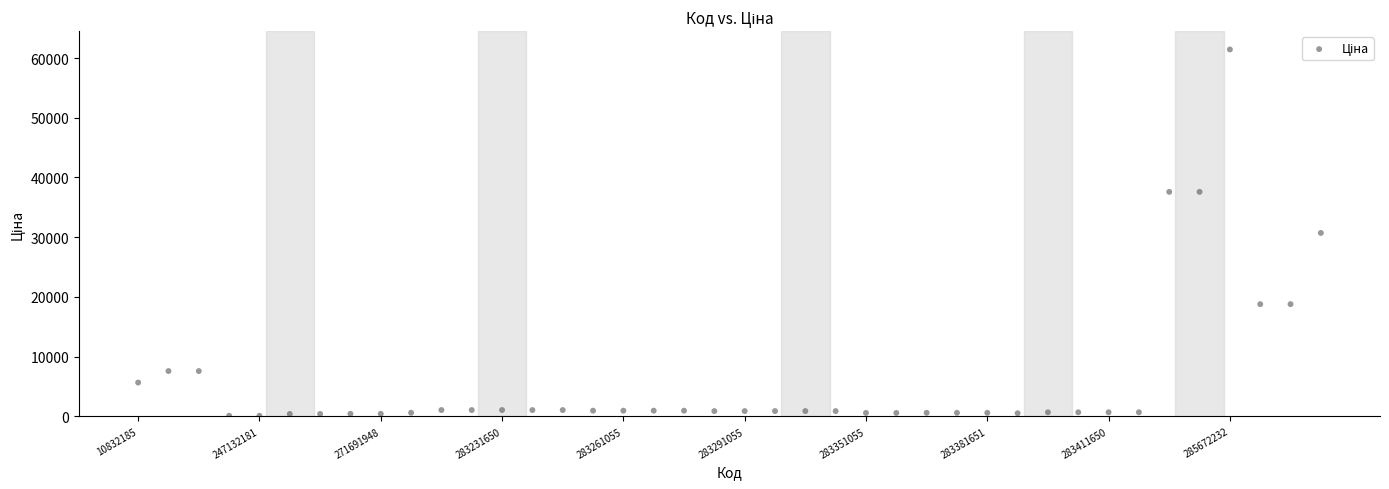

What is the range of Y values (max minus min)?

61320.2